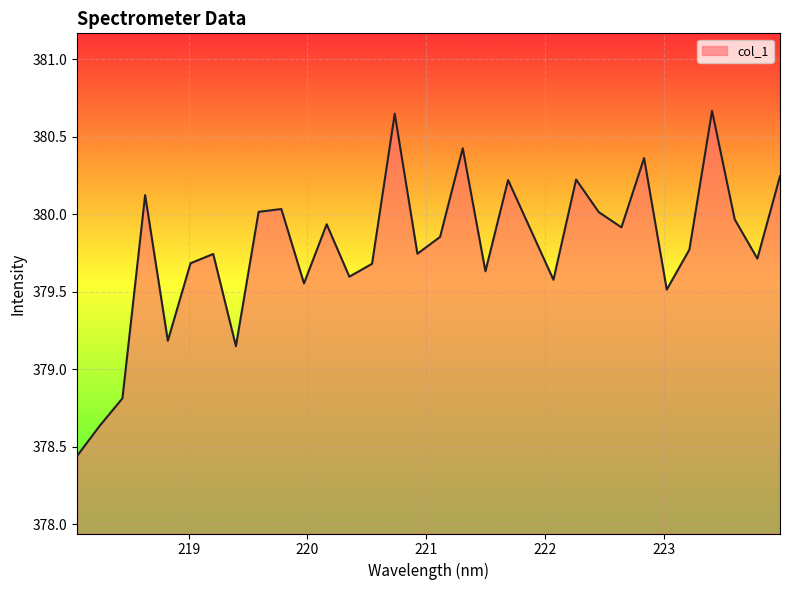

What is the difference between the maximum and minimum values?

2.2